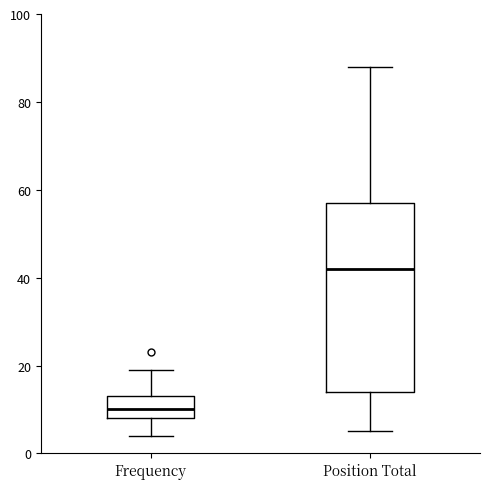

Which box is the tallest, from its lower edge to its upper edge?

Position Total